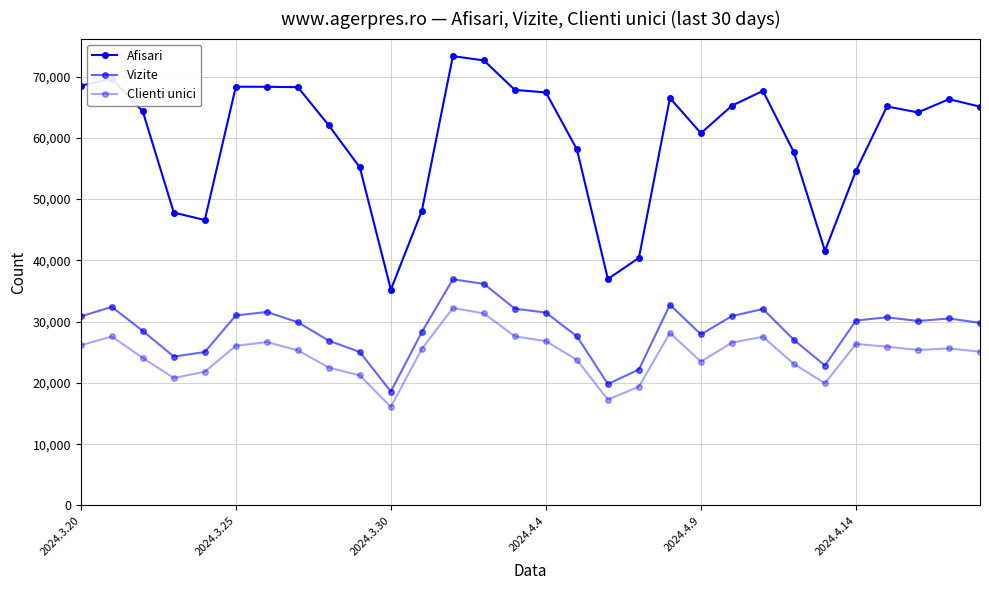

How many categories are shown in the chart?

30